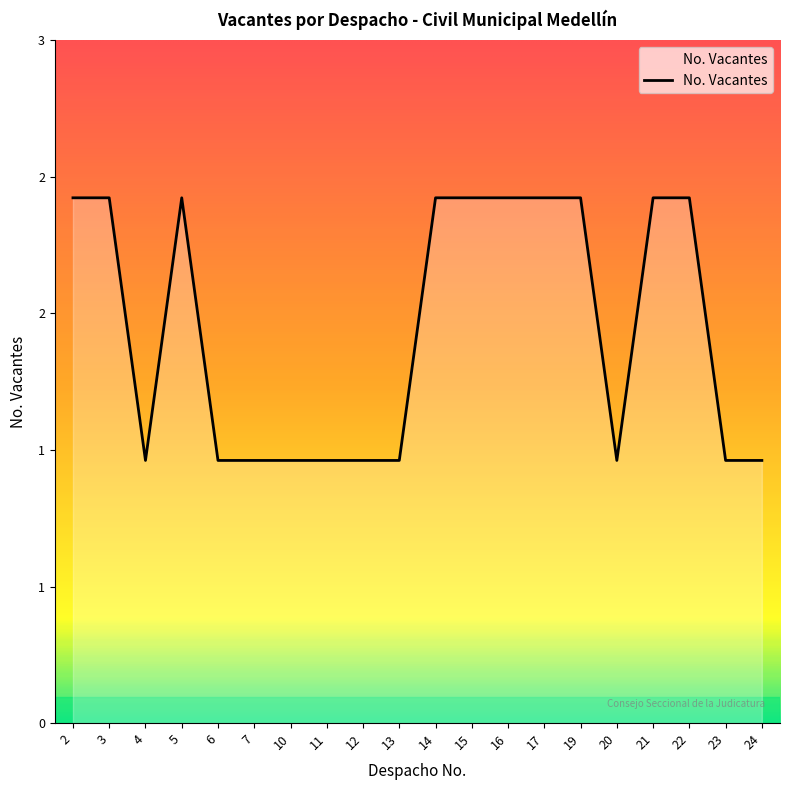

At which category does the chart reach its minimum across all series?

4